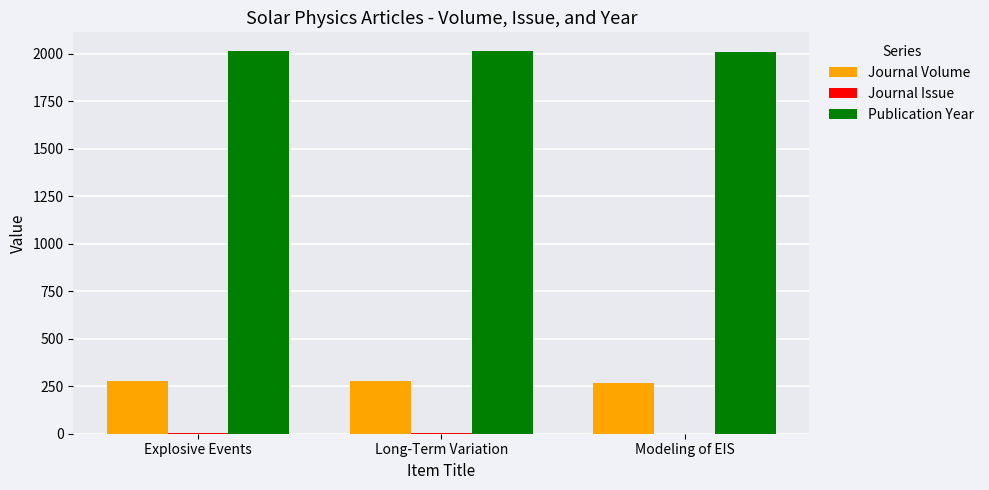

How many groups of bars are there?

3